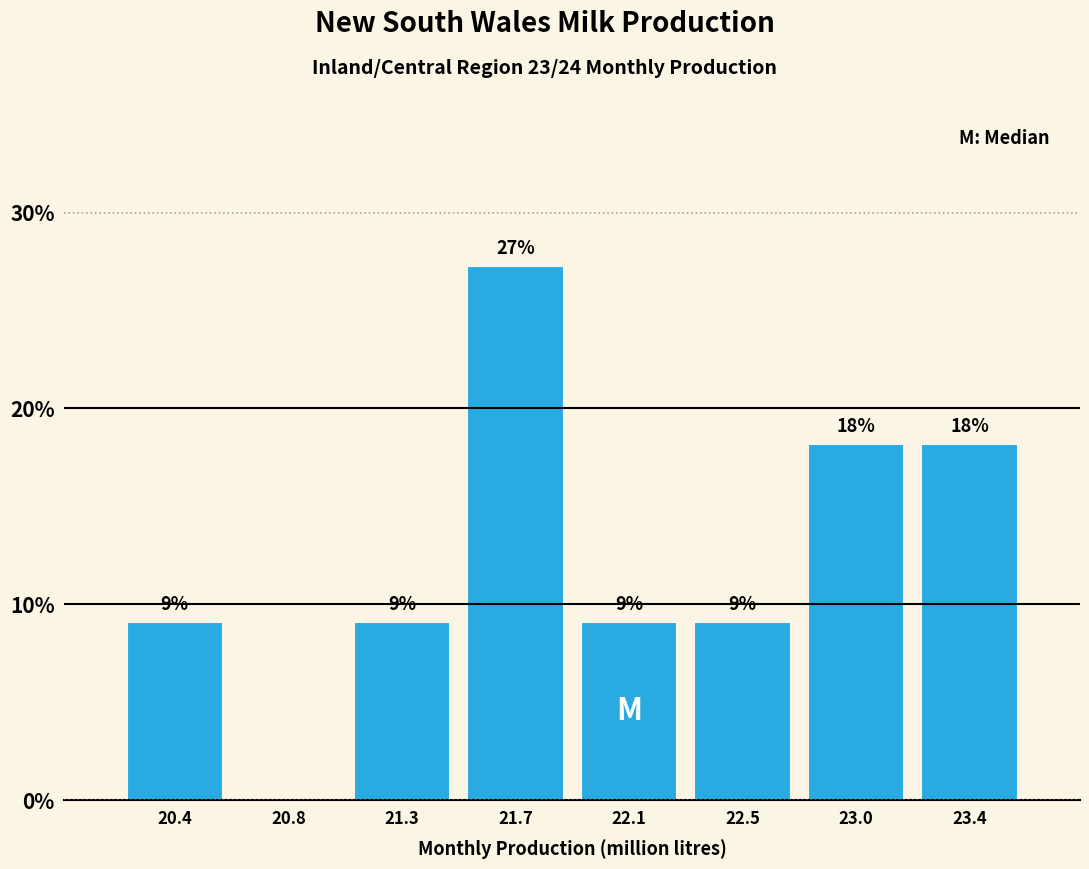

Are the bars horizontal?

No